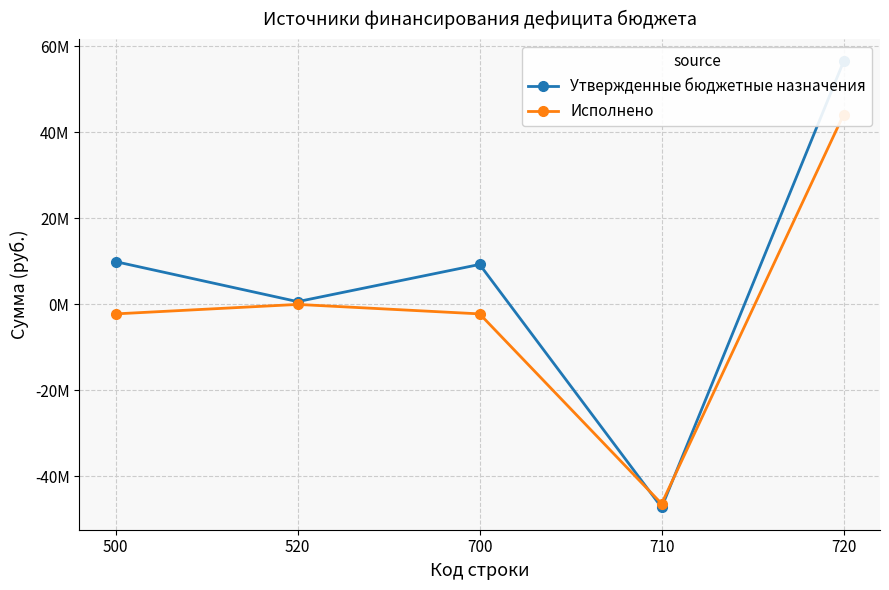

Where is the first local maximum for Утвержденные бюджетные назначения?

700